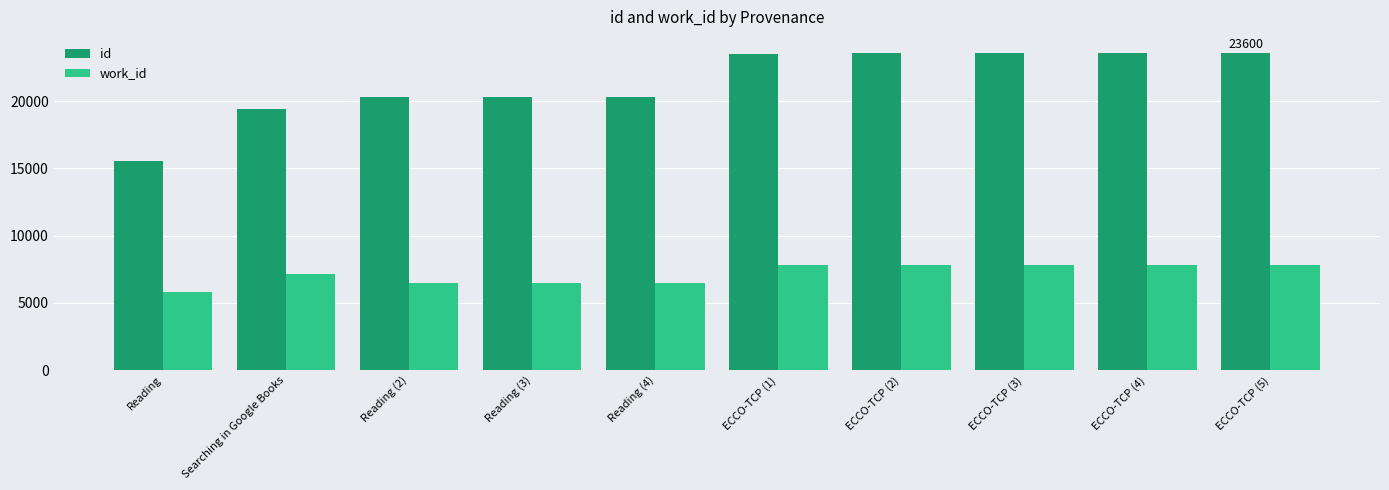

What is the difference between the highest and lowest values at ECCO-TCP (1)?

15700